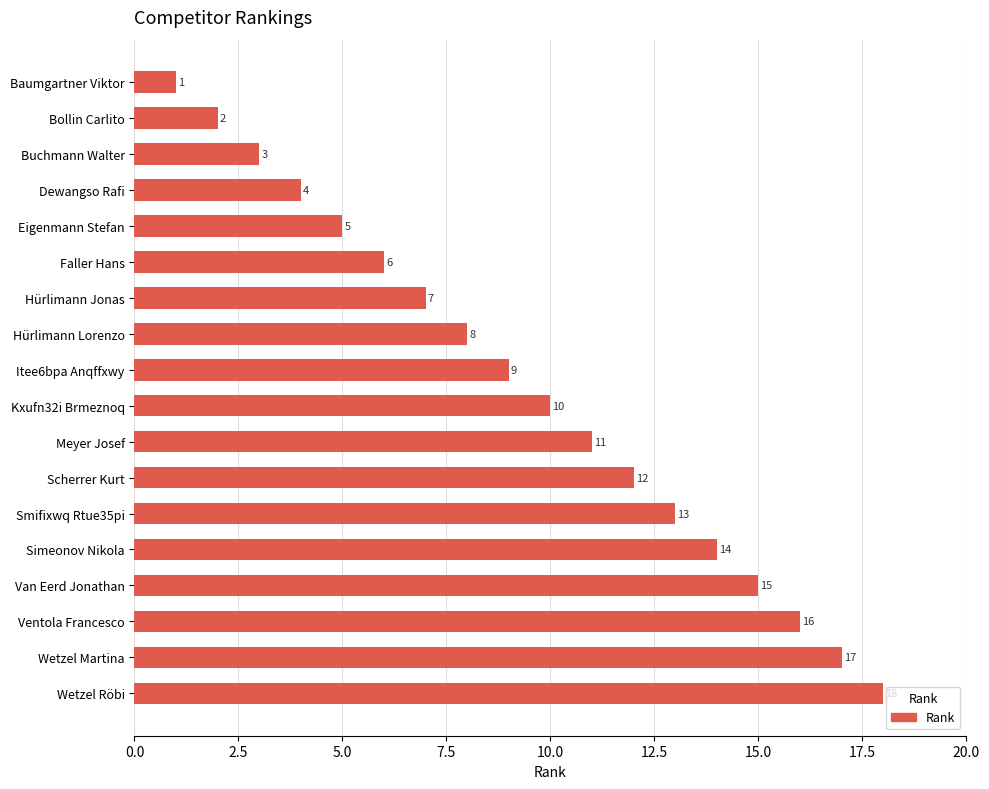

List the labels in order of value, largest first.

Wetzel Röbi, Wetzel Martina, Ventola Francesco, Van Eerd Jonathan, Simeonov Nikola, Smifixwq Rtue35pi, Scherrer Kurt, Meyer Josef, Kxufn32i Brmeznoq, Itee6bpa Anqffxwy, Hürlimann Lorenzo, Hürlimann Jonas, Faller Hans, Eigenmann Stefan, Dewangso Rafi, Buchmann Walter, Bollin Carlito, Baumgartner Viktor